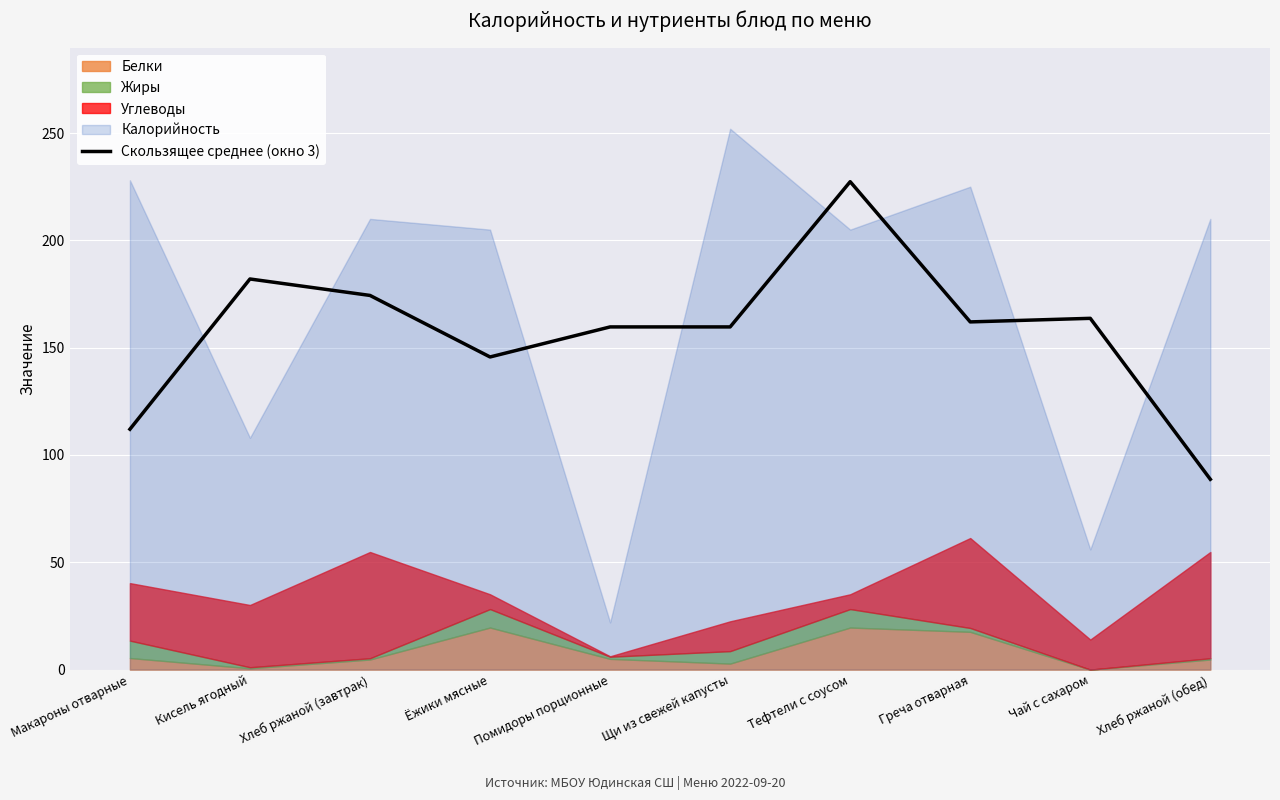

How many interior local valleys (lower than both neighbors) does the data have?

2